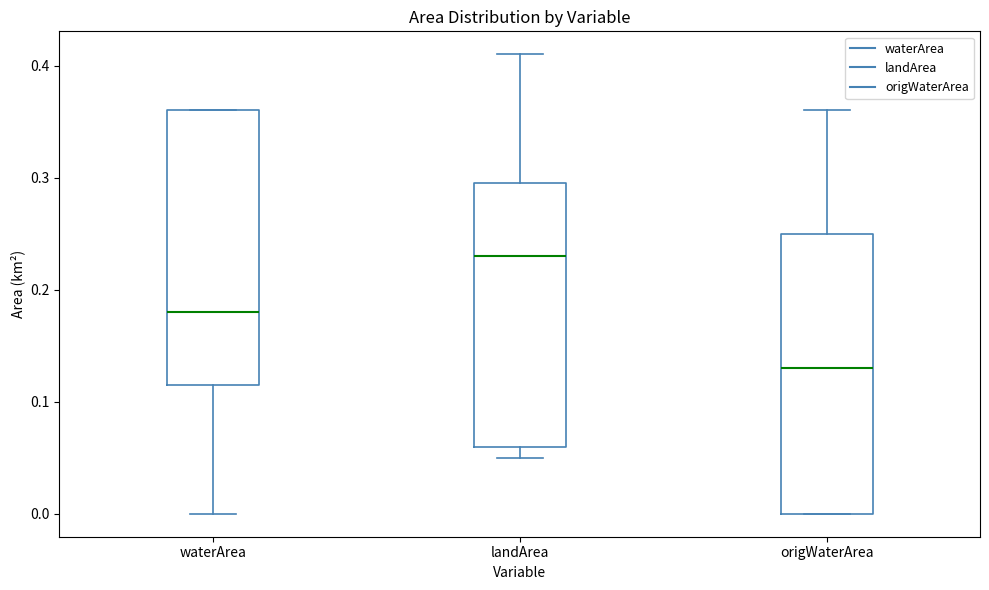

Reading left to right, transcribe this box plot: for each box, give where its median line is, the range the box spans, and where its two whiskers end, as read against the y-axis. The values are not printed on the chart, so give them approximately, as read against the axis.

waterArea: median 0.18, box 0.12 to 0.36, whiskers 0.00 to 0.36
landArea: median 0.23, box 0.06 to 0.30, whiskers 0.05 to 0.41
origWaterArea: median 0.13, box 0.00 to 0.25, whiskers 0.00 to 0.36